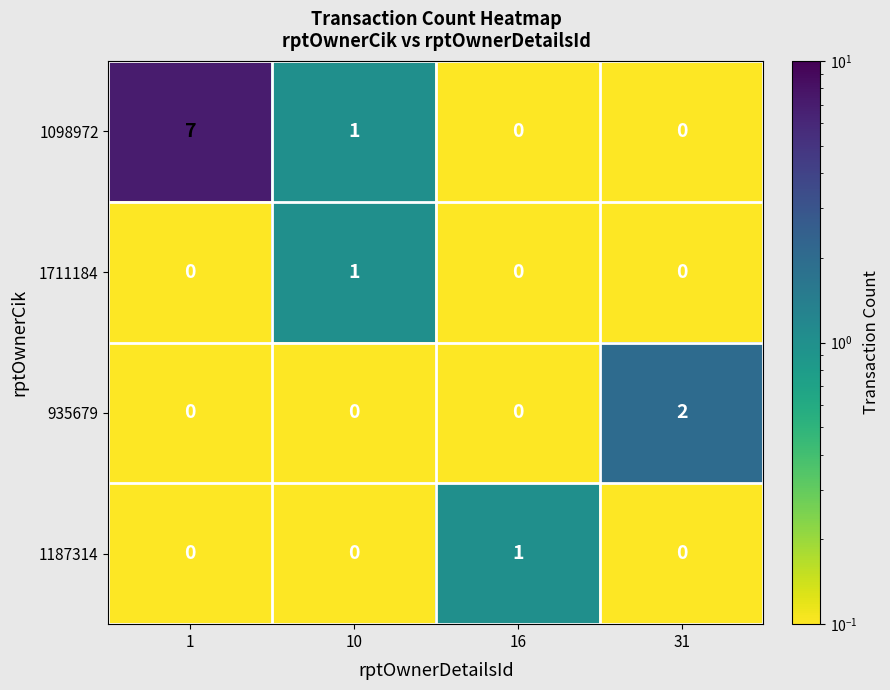

The 1098972 series shows 7 at 1. True or false?

True